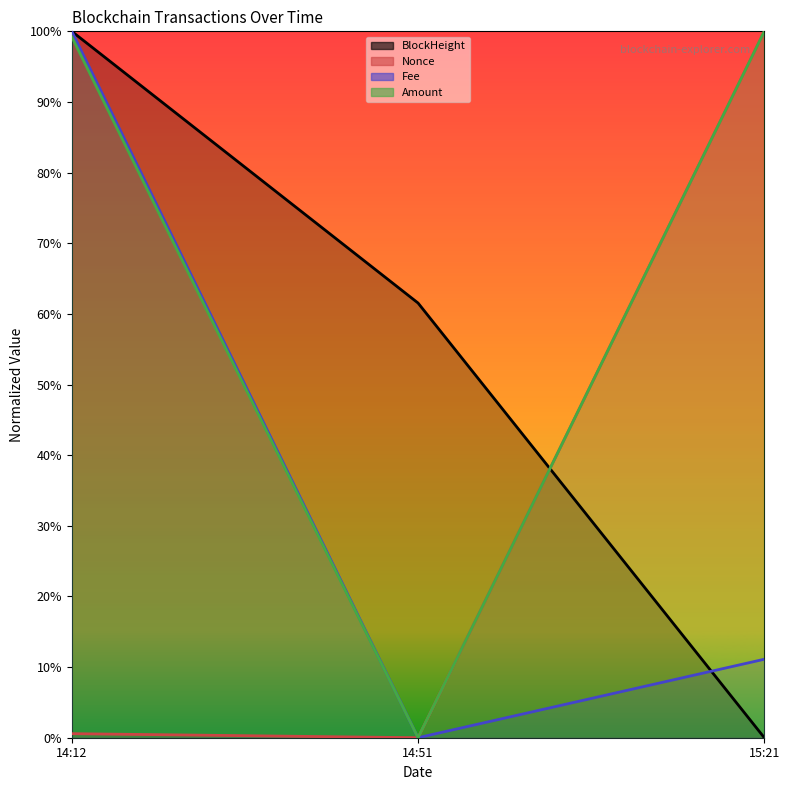

Which series changed the most between 14:51 and 15:21?

Nonce